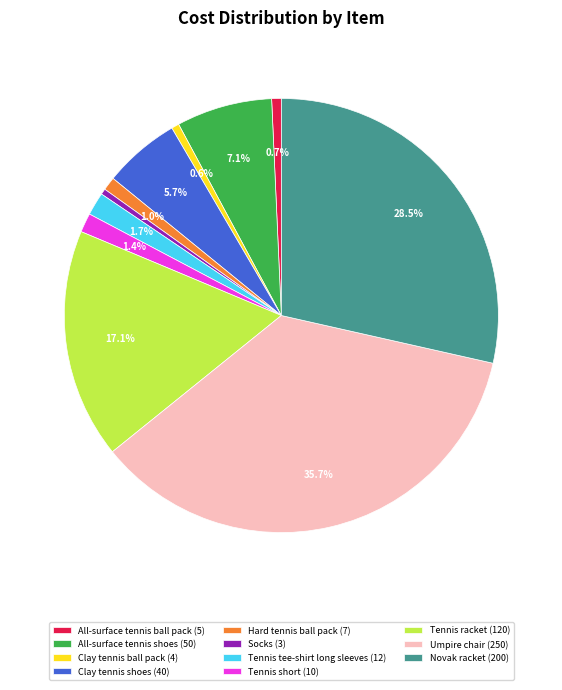

Is there any slice that represents more than half of the pie?

No